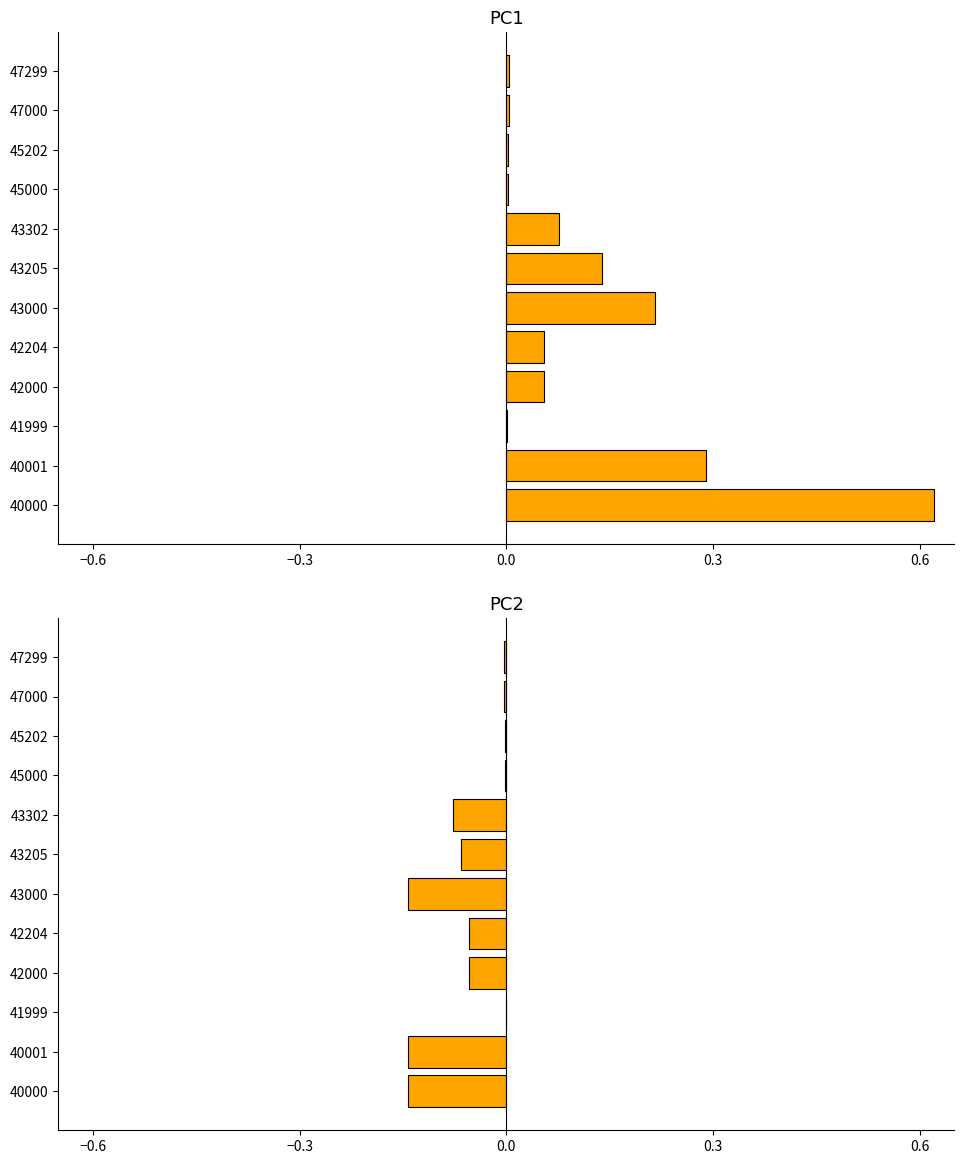

What is the value of the iU R[h bar at the 5th from the left?

-0.1